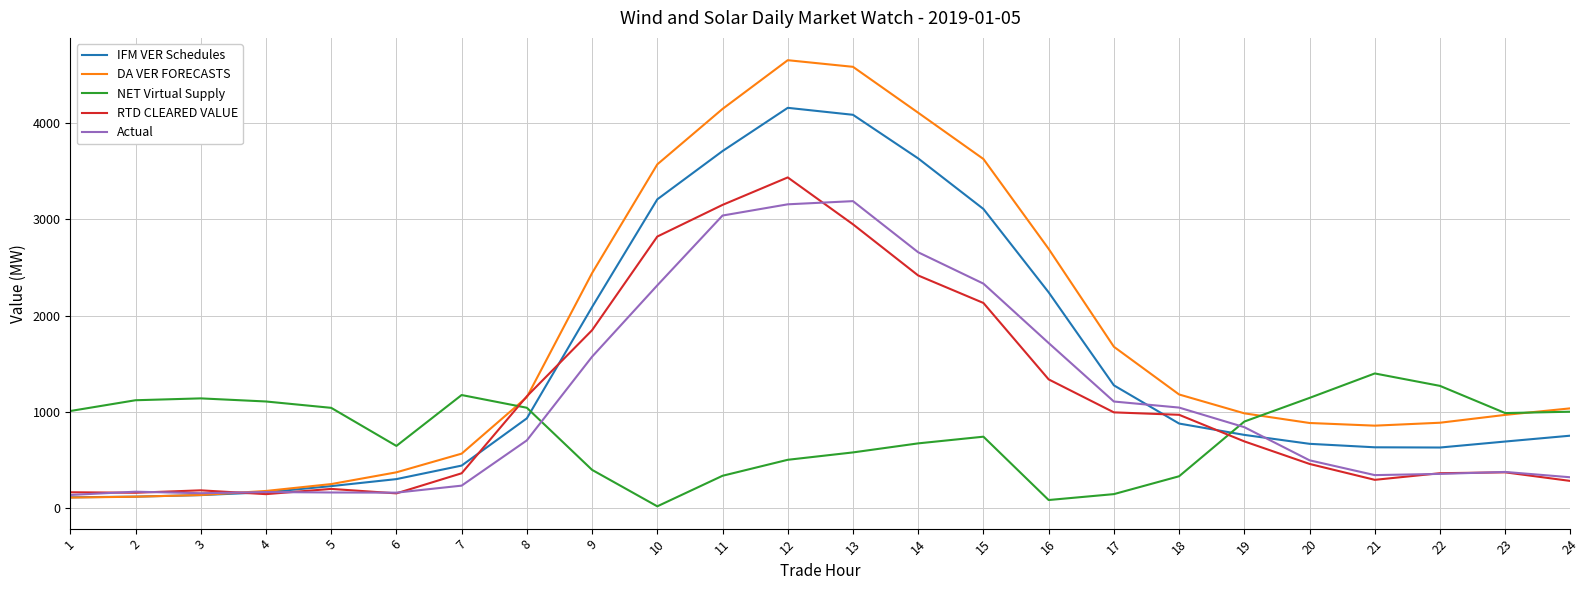

How many distinct data groups are displayed?

5